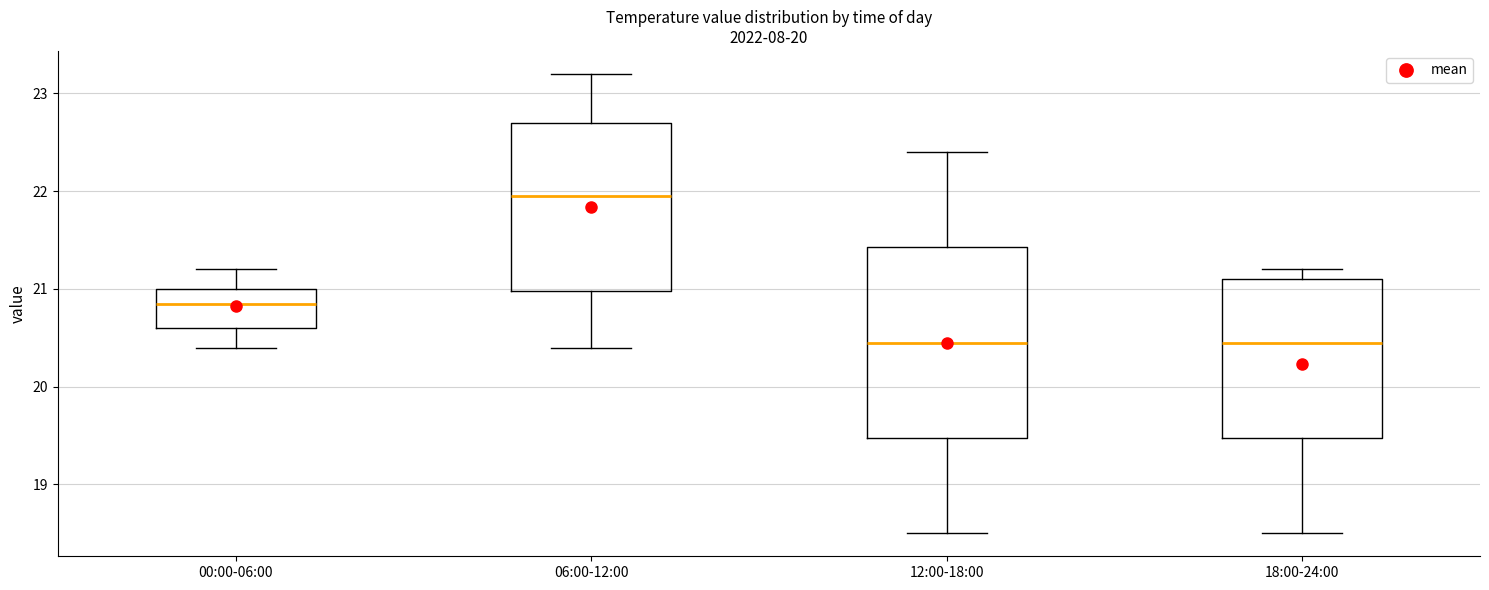

Reading left to right, transcribe this box plot: for each box, give where its median line is, the range the box spans, and where its two whiskers end, as read against the y-axis. The values are not printed on the chart, so give them approximately, as read against the axis.

00:00-06:00: median 20.9, box 20.6 to 21.0, whiskers 20.4 to 21.2
06:00-12:00: median 22.0, box 21.0 to 22.7, whiskers 20.4 to 23.2
12:00-18:00: median 20.5, box 19.5 to 21.4, whiskers 18.5 to 22.4
18:00-24:00: median 20.5, box 19.5 to 21.1, whiskers 18.5 to 21.2